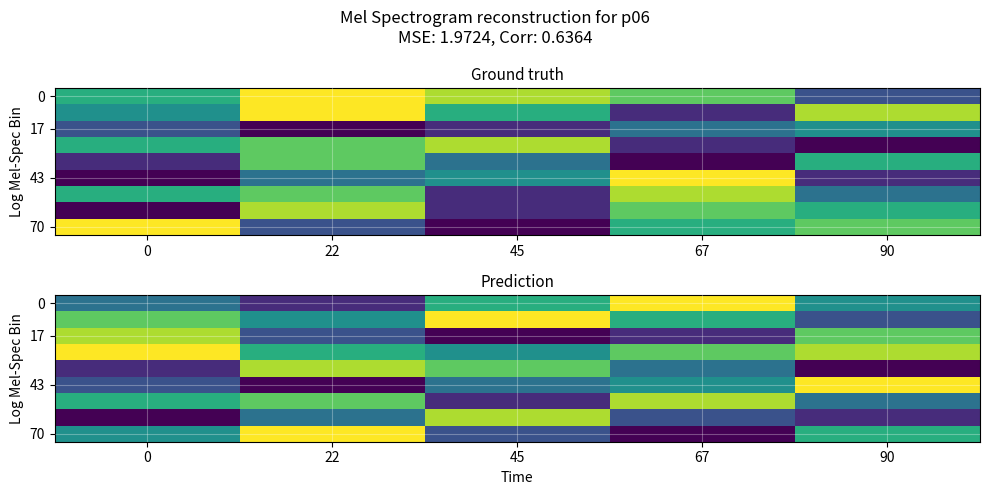

How many categories are shown in the chart?

5